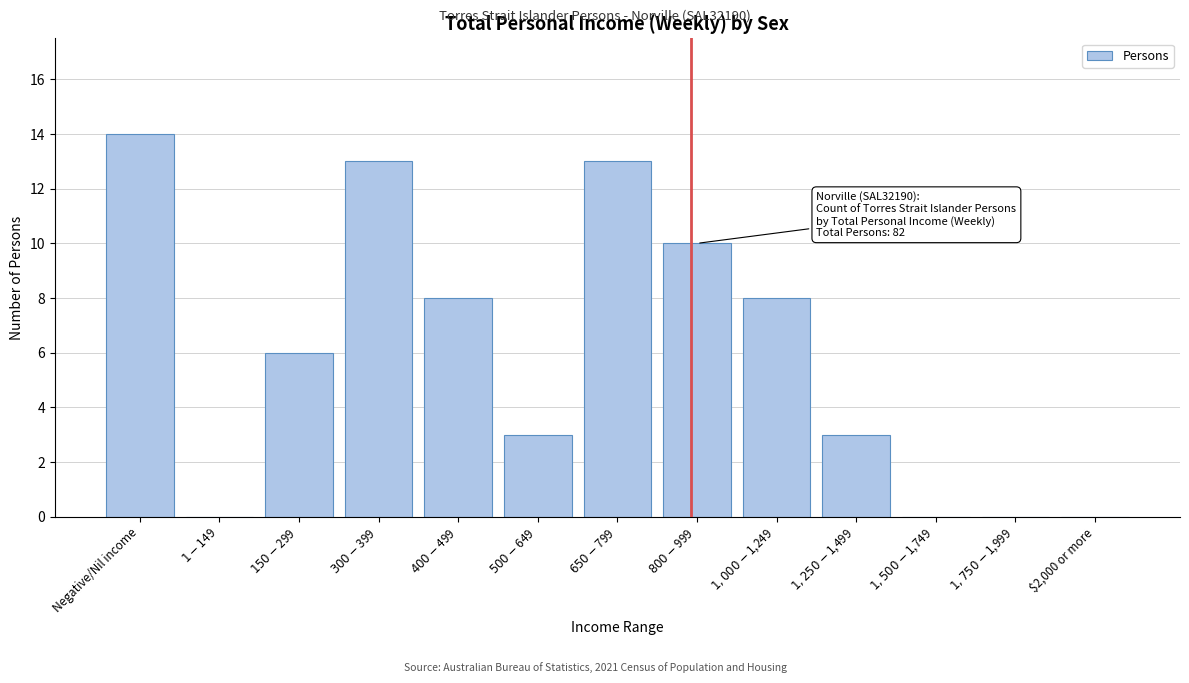

What is the maximum value shown in the chart?

14